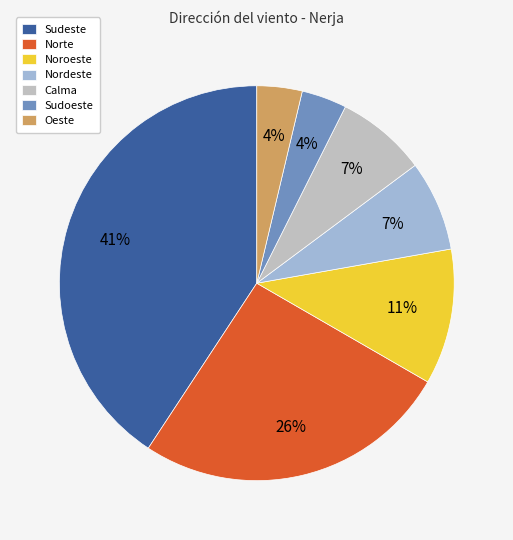

Do Sudoeste and Oeste together represent more than half of the pie?

No